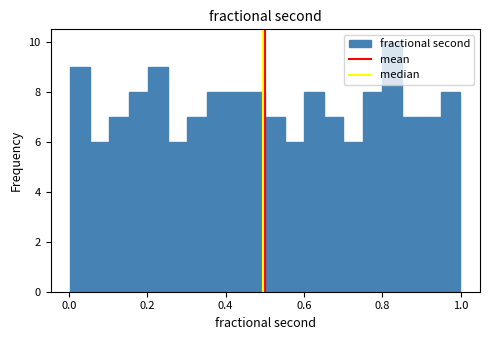

Read against the x-axis, roughly where is the centre of the tallest bar?

0.82